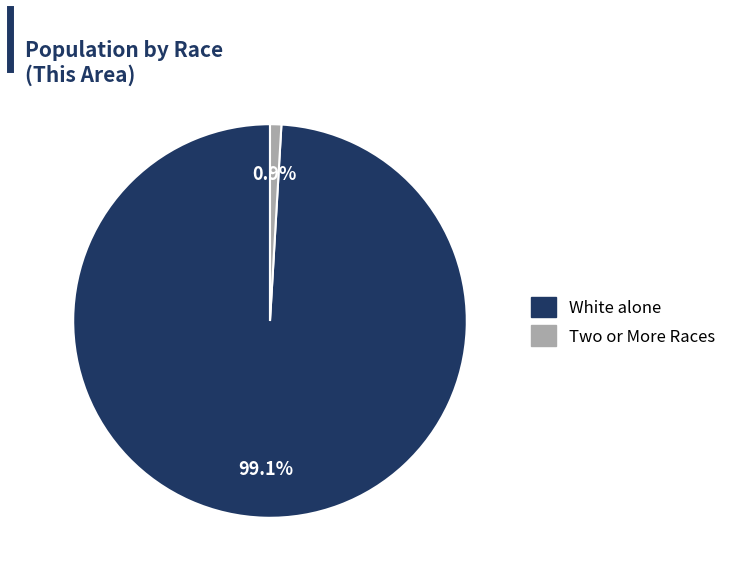

Is there a majority slice in this chart?

Yes